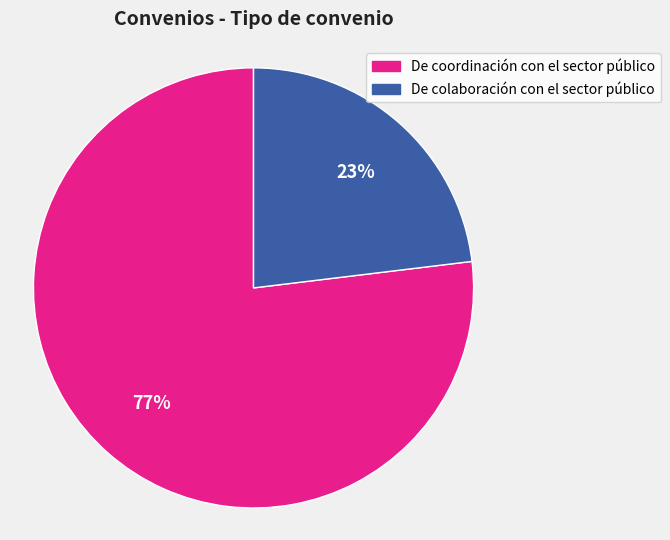

Does De coordinación con el sector público account for over 50% of the chart?

Yes